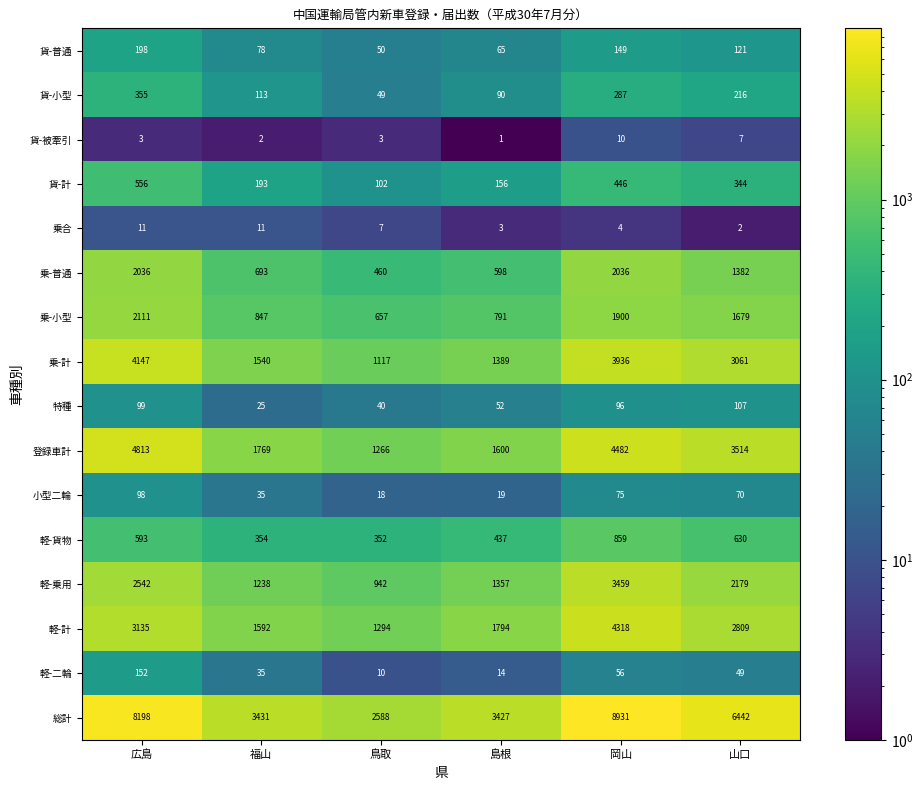

At how many categories does at least one series exceed 1628?

6